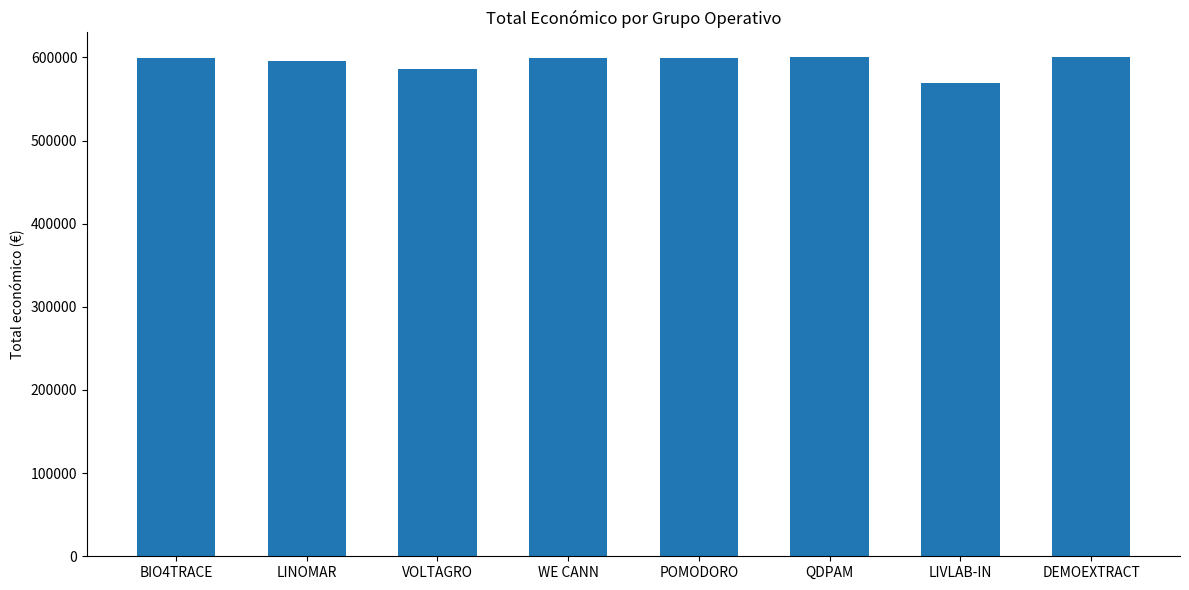

What is the minimum value shown in the chart?

569416